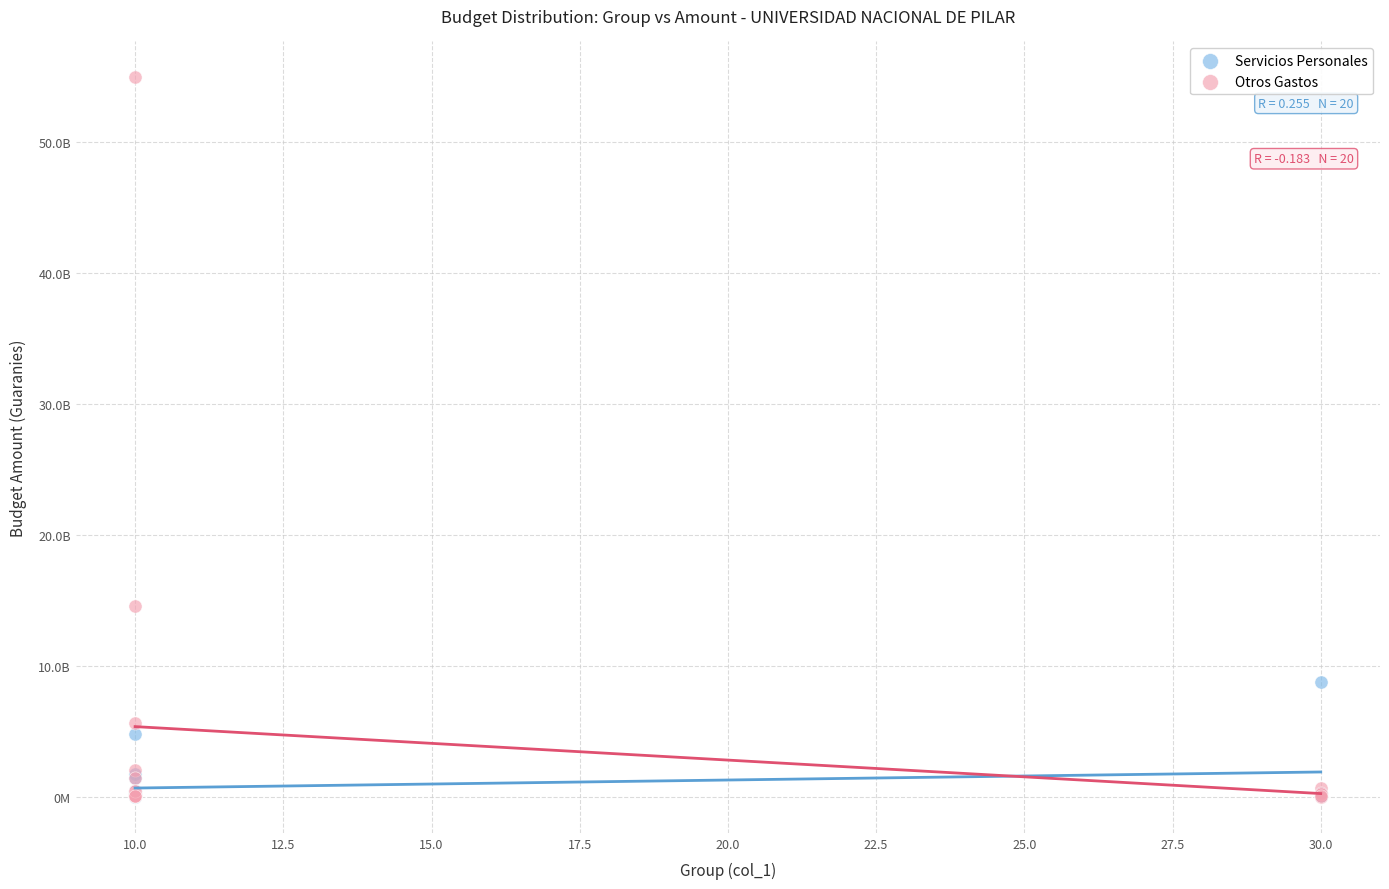

What are all the series names shown in the legend?

Servicios Personales, Otros Gastos